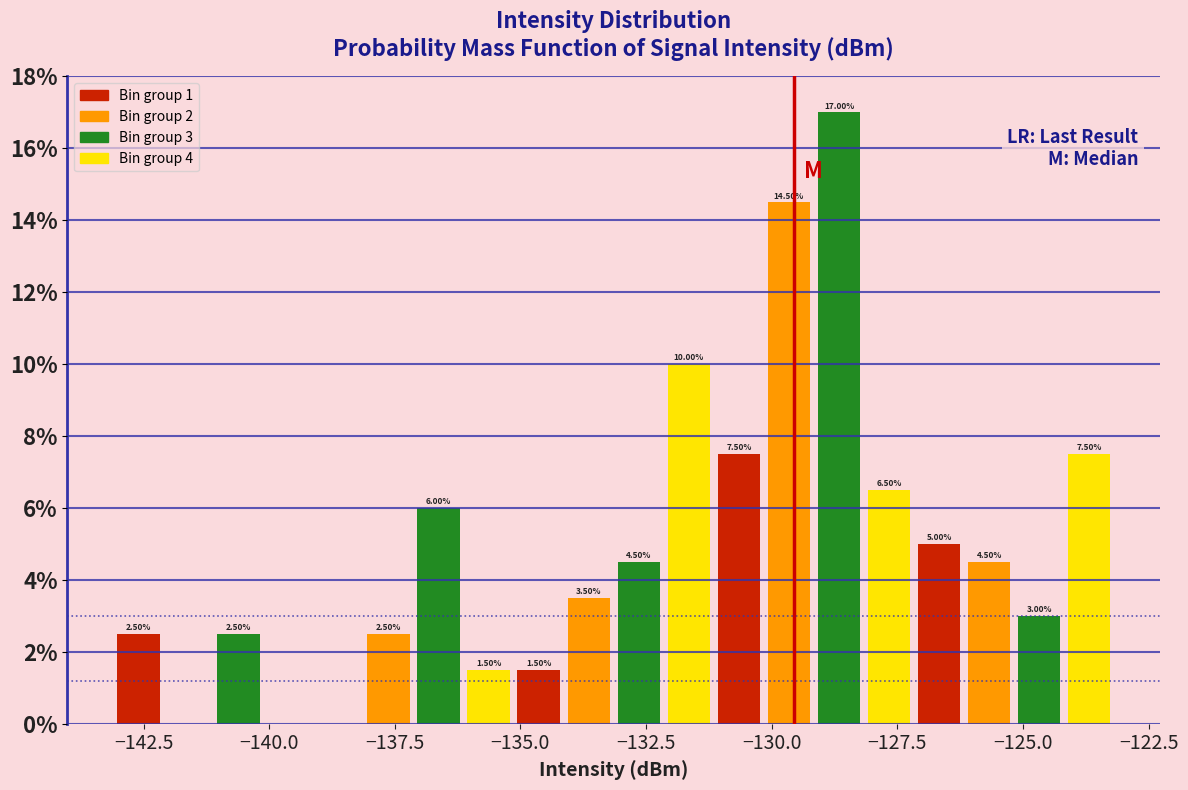

Around what value on the x-axis is the tallest bar? Give the approximate position of its centre, as read against the axis.

-128.5